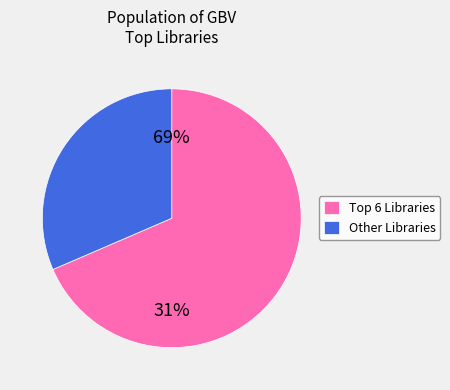

The THULB Jena slice represents 1% of the pie. True or false?

False